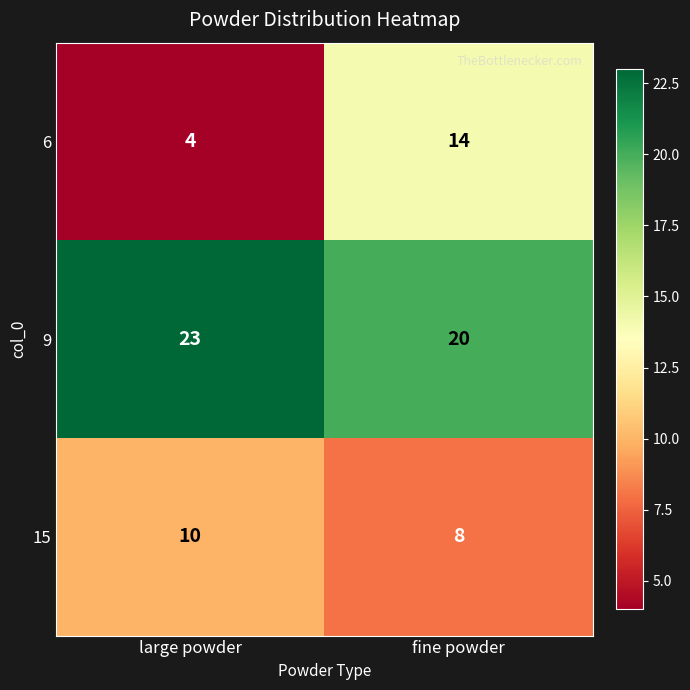

Which series has the largest total across all categories?

9